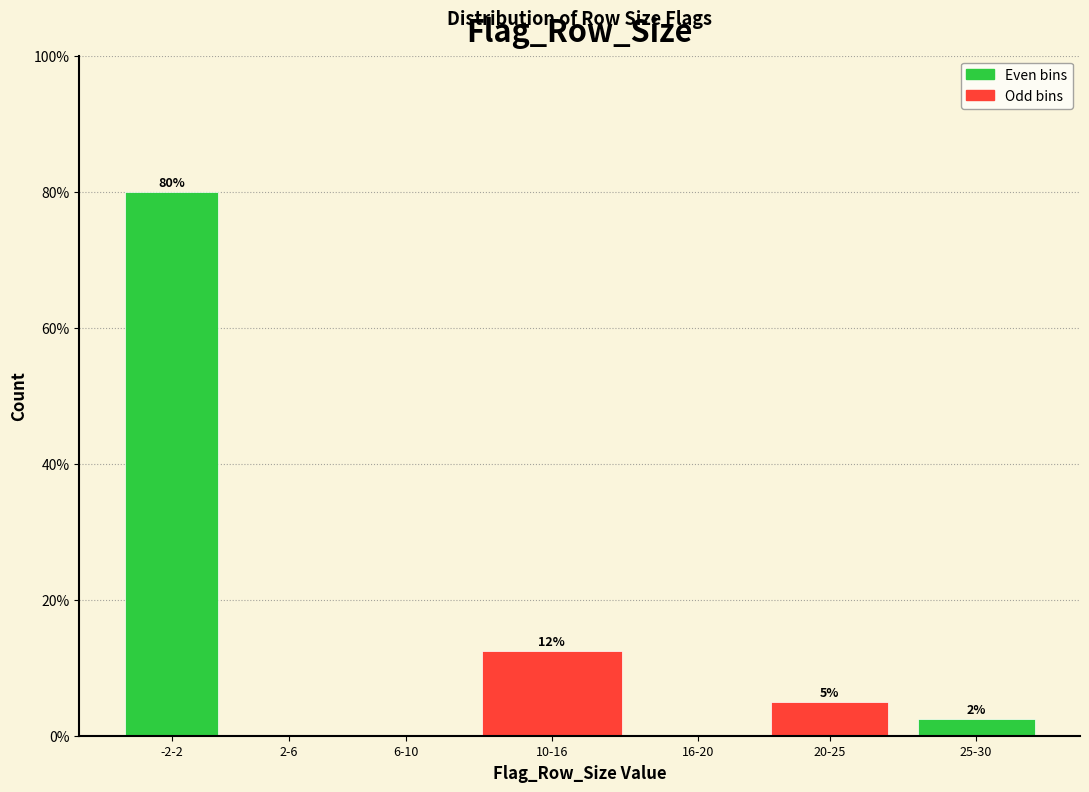

What is the approximate value at -2-2?

80.0